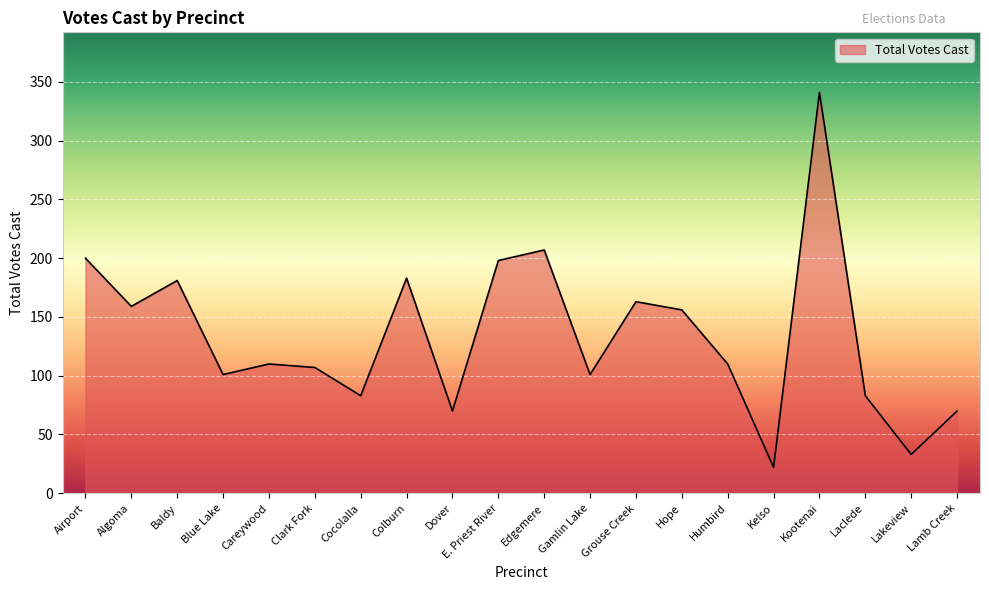

What is the greatest value displayed?

341